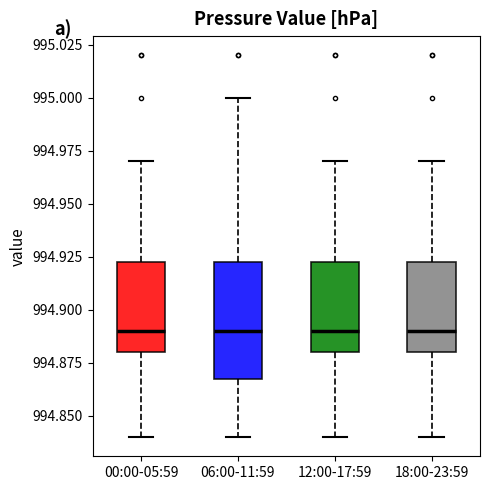

Reading left to right, transcribe this box plot: for each box, give where its median line is, the range the box spans, and where its two whiskers end, as read against the y-axis. The values are not printed on the chart, so give them approximately, as read against the axis.

00:00-05:59: median 994.890, box 994.880 to 994.925, whiskers 994.840 to 994.970
06:00-11:59: median 994.890, box 994.870 to 994.925, whiskers 994.840 to 995.000
12:00-17:59: median 994.890, box 994.880 to 994.925, whiskers 994.840 to 994.970
18:00-23:59: median 994.890, box 994.880 to 994.925, whiskers 994.840 to 994.970